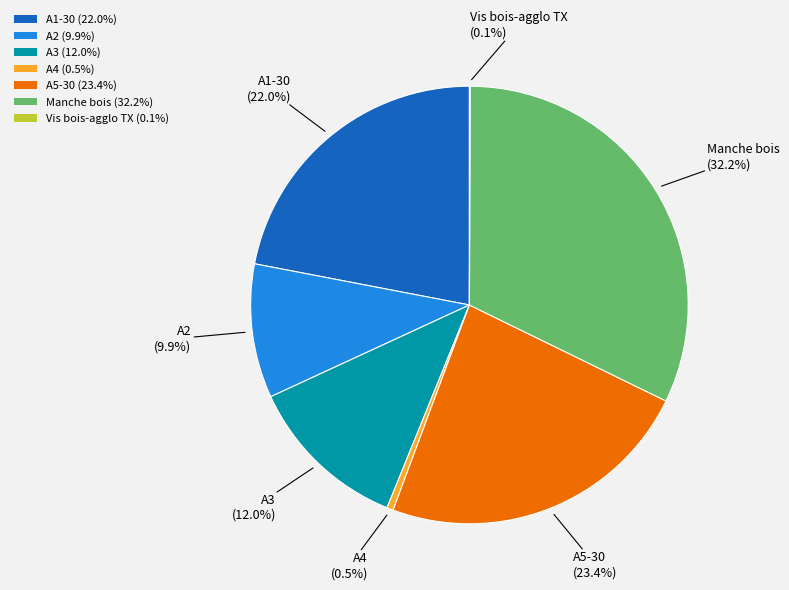

What is the total percentage of A5-30 (23.4%) and A2 (9.9%)?

33.3%